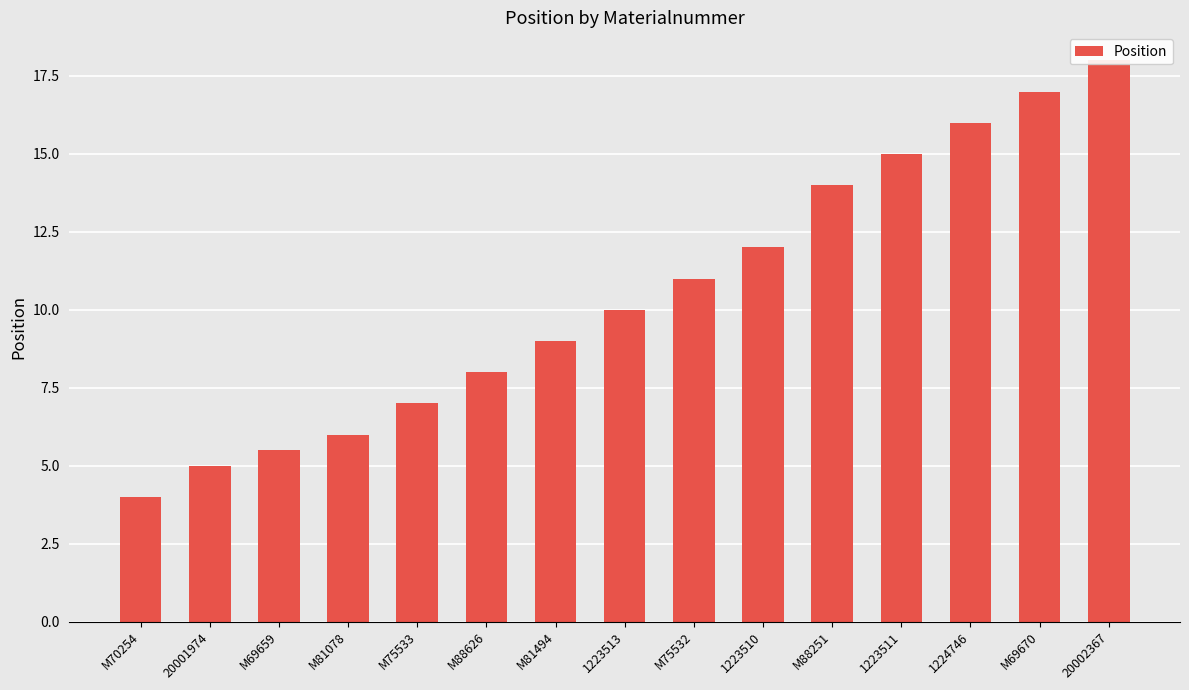

What is the change in value from M75533 to M69670?

+10.0